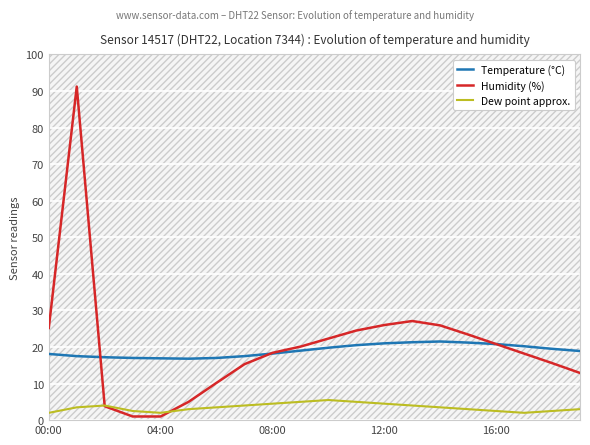

True or false: Temperature (°C) and Dew point approx. cross at least once.

False